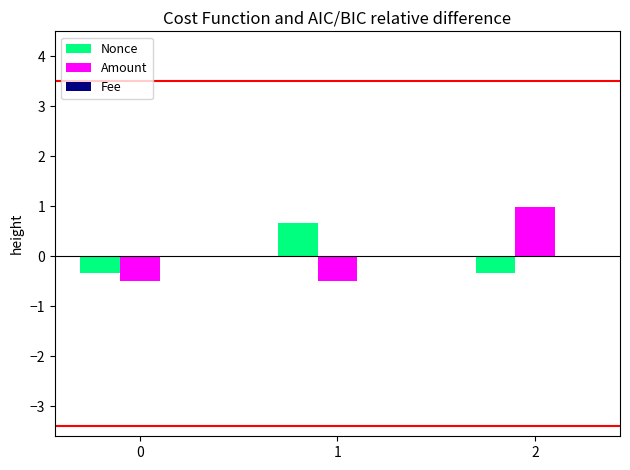

What is the maximum value for Nonce?

0.7